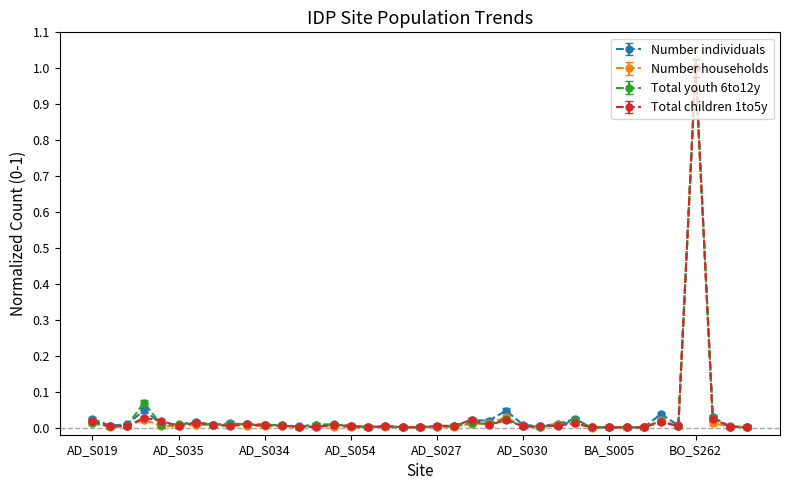

What is the maximum value shown in the chart?

1.0